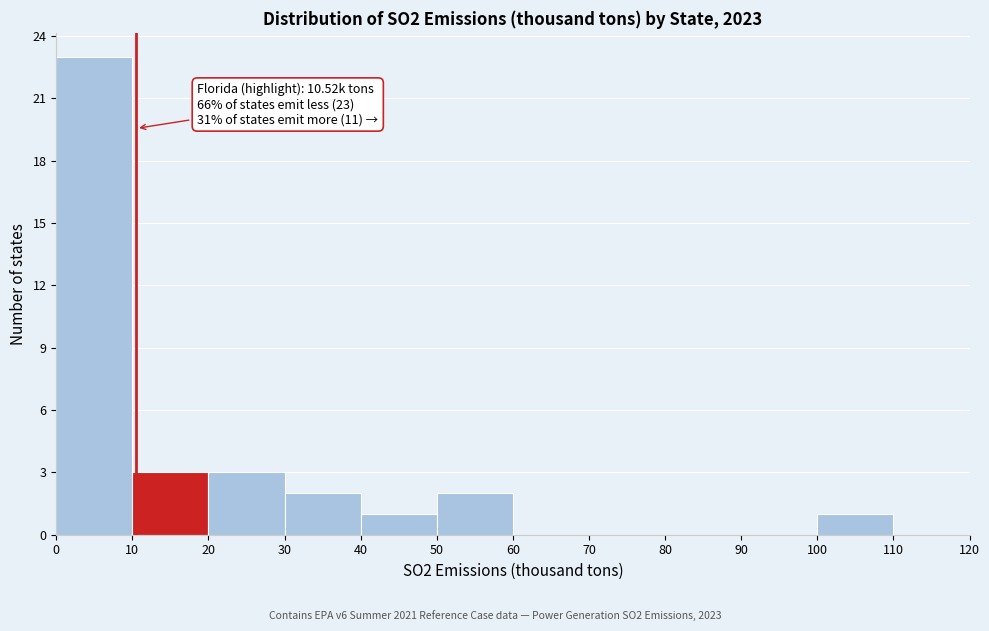

Over which range of the x-axis is the bar tallest?

0 to 10